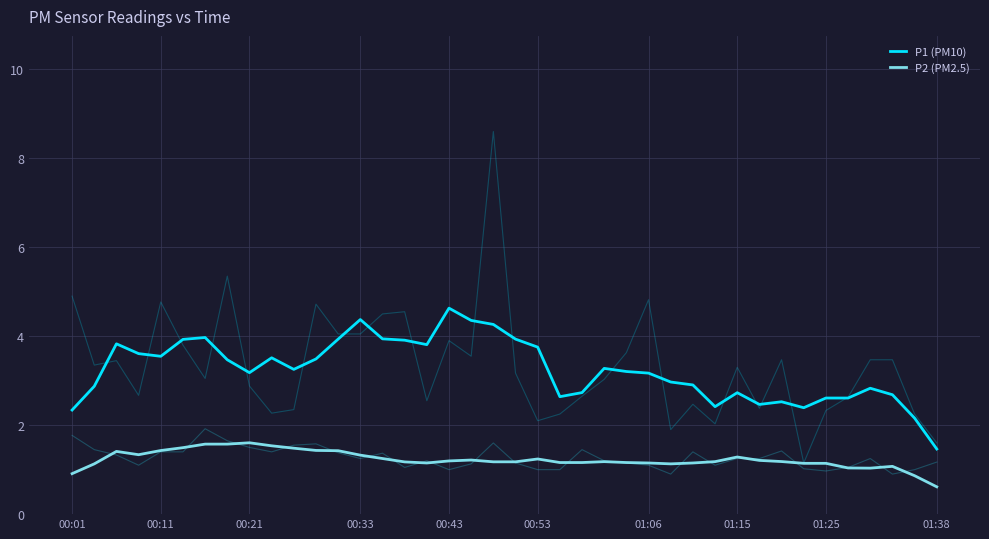

What is the difference between the highest and lowest values at 28?

1.8